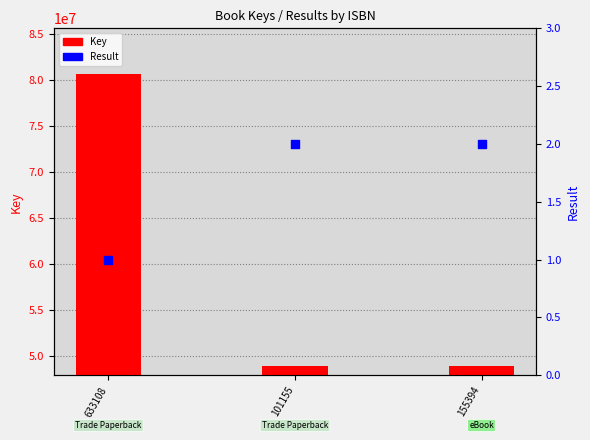

Which series contains the highest Y value?

Key